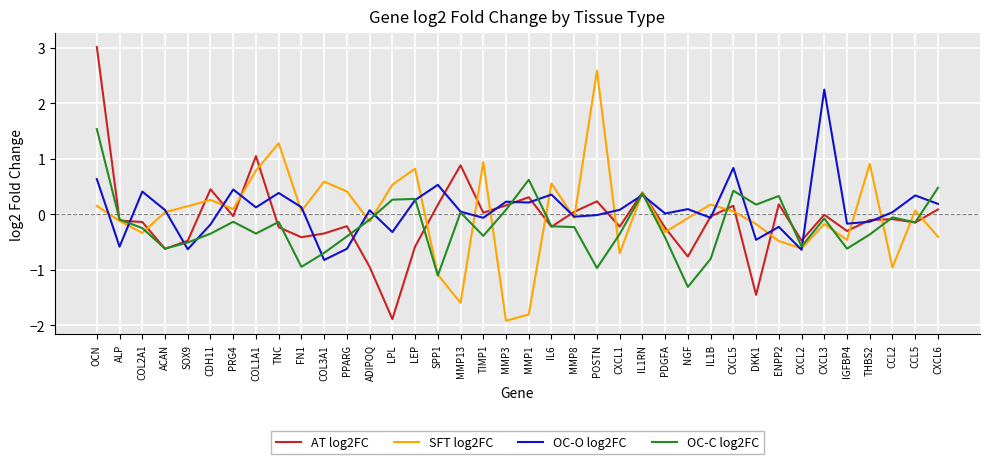

What is the difference between the maximum and second lowest values in the AT log2FC series?

4.5